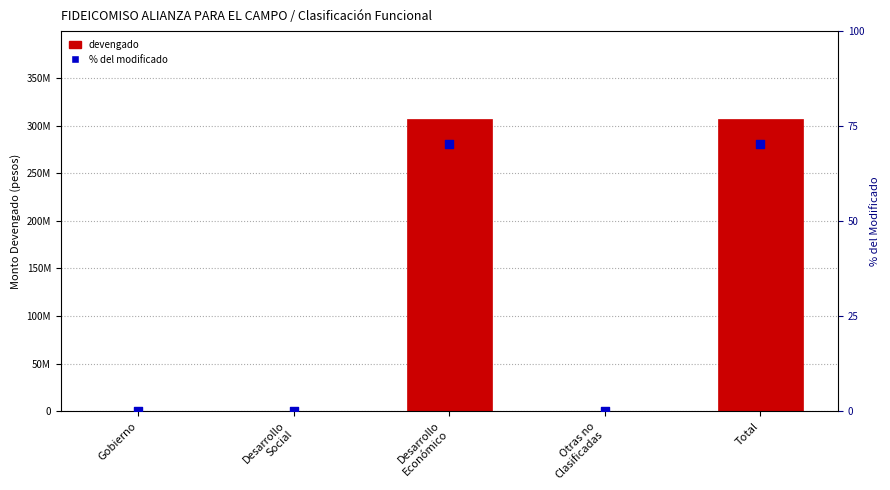

What are all the series names shown in the legend?

devengado, % del modificado